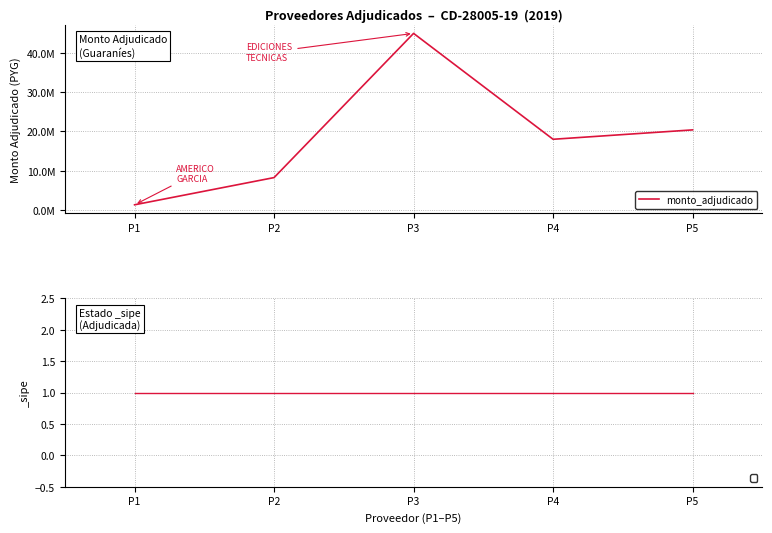

What is the difference between the maximum and minimum values?

43529925